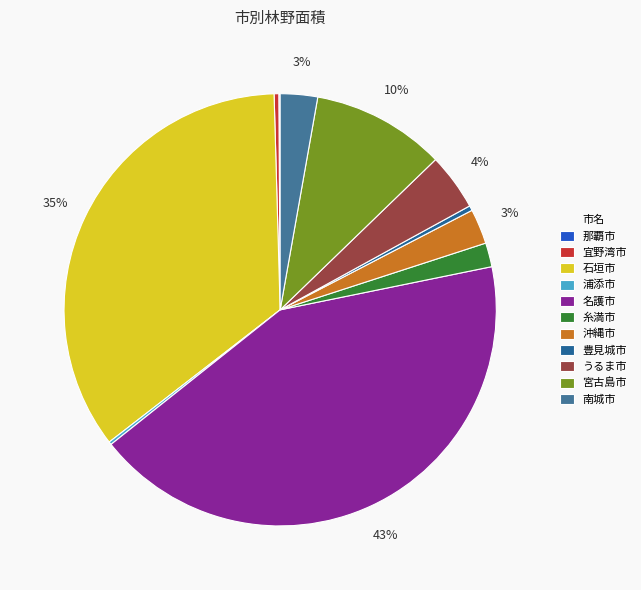

How many slices are in this pie chart?

11